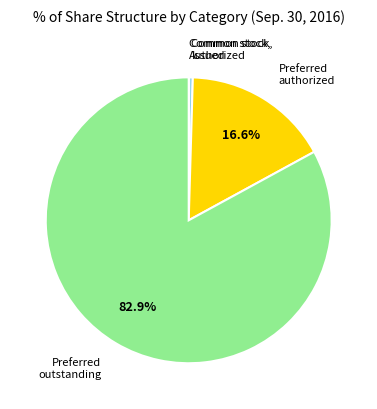

Is there any slice that represents more than half of the pie?

Yes